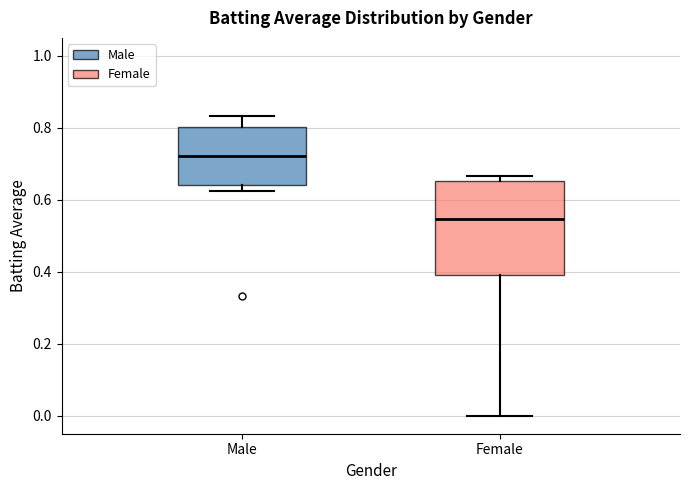

Which box's median line is the highest?

Male